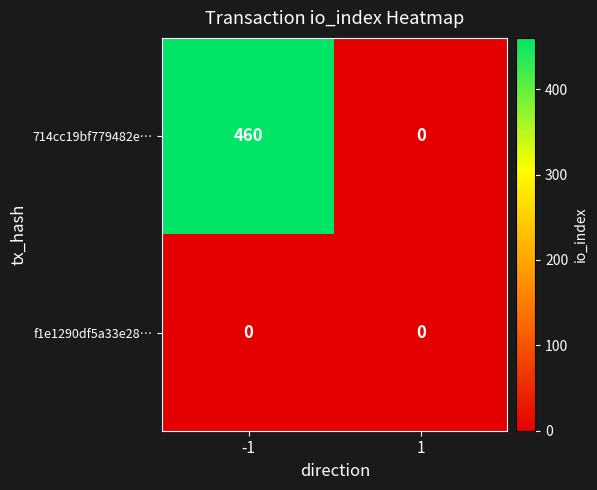

Which series has the widest spread of values?

714cc19bf779482e…